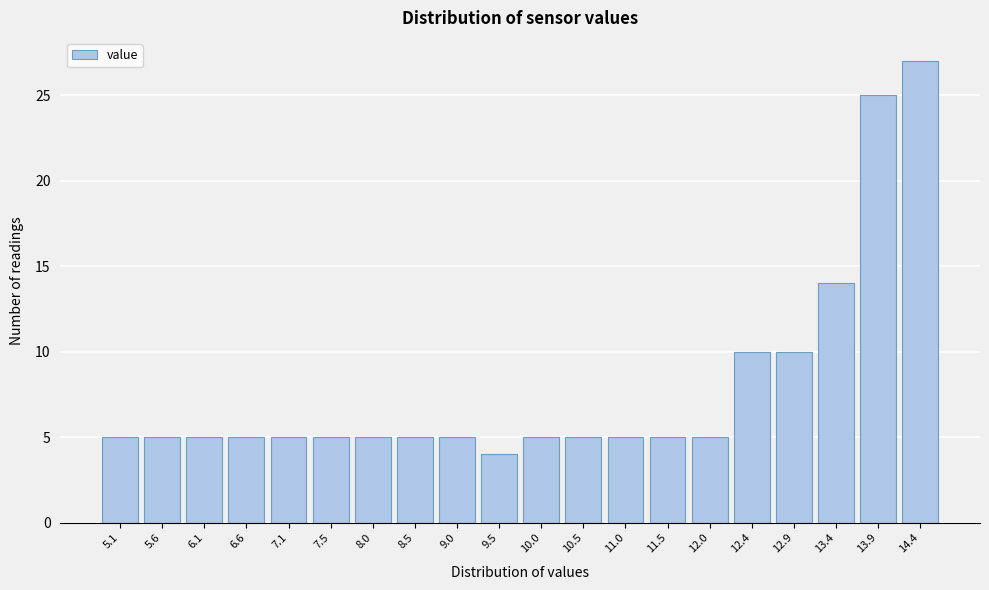

Reading right to left, extract all data points from this chart.

14.4=27	13.9=25	13.4=14	12.9=10	12.4=10	12.0=5	11.5=5	11.0=5	10.5=5	10.0=5	9.5=4	9.0=5	8.5=5	8.0=5	7.5=5	7.1=5	6.6=5	6.1=5	5.6=5	5.1=5